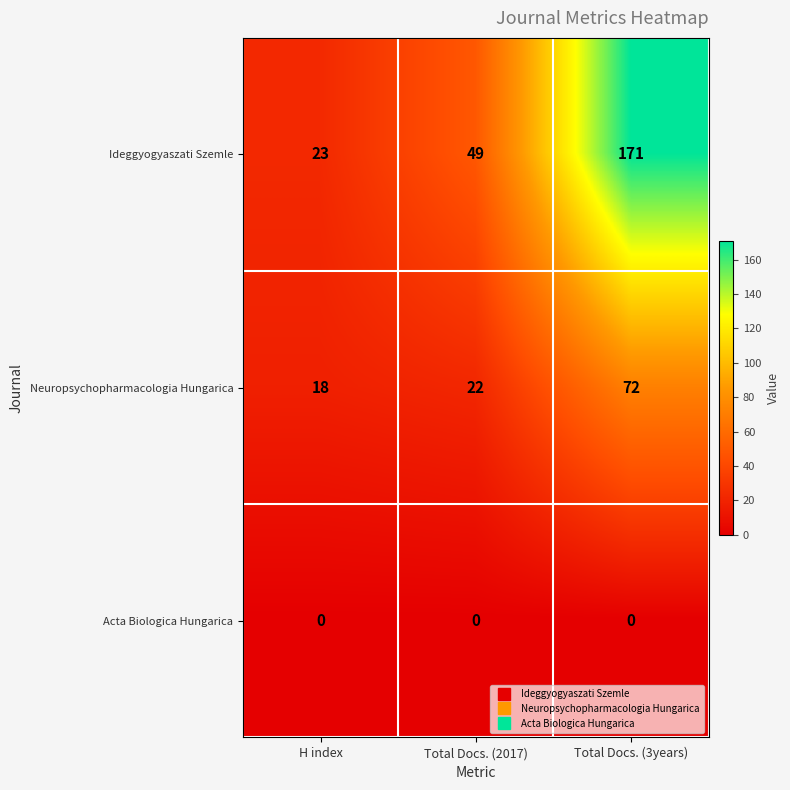

List the series in order of their overall mean, highest first.

Ideggyogyaszati Szemle, Neuropsychopharmacologia Hungarica, Acta Biologica Hungarica